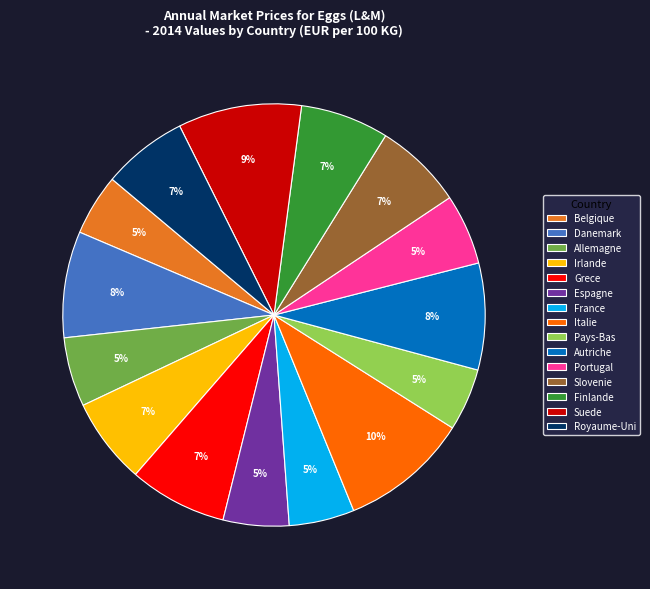

Is there a majority slice in this chart?

No